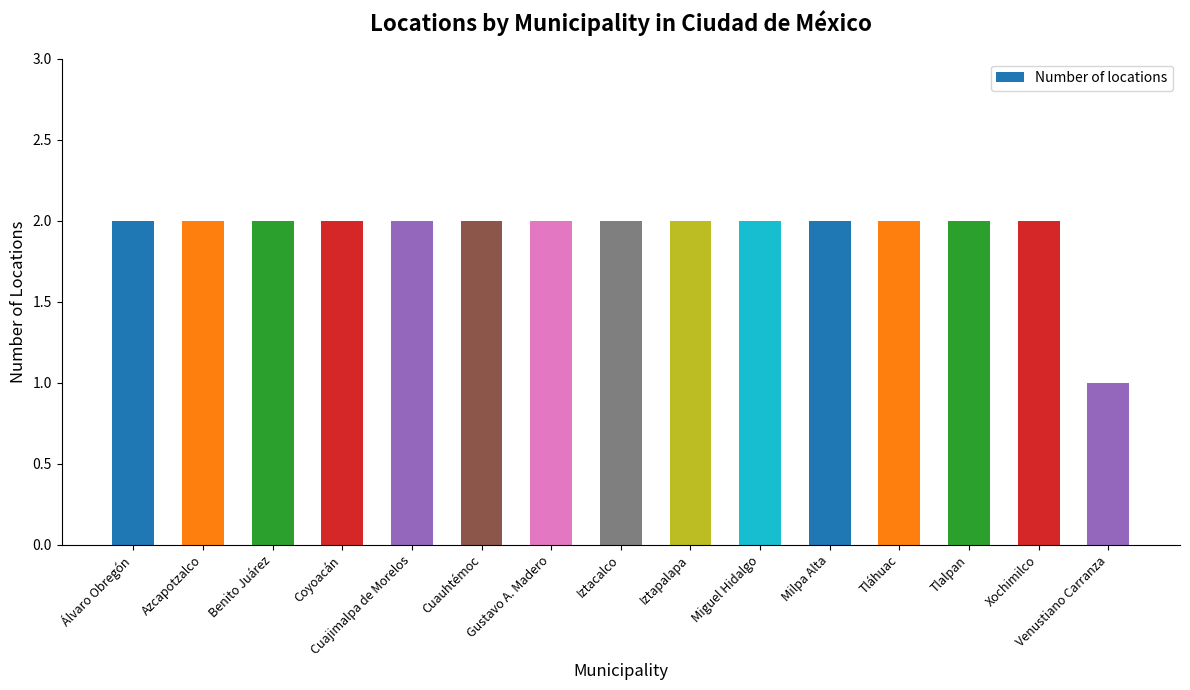

Which label corresponds to the smallest value in the chart?

Venustiano Carranza